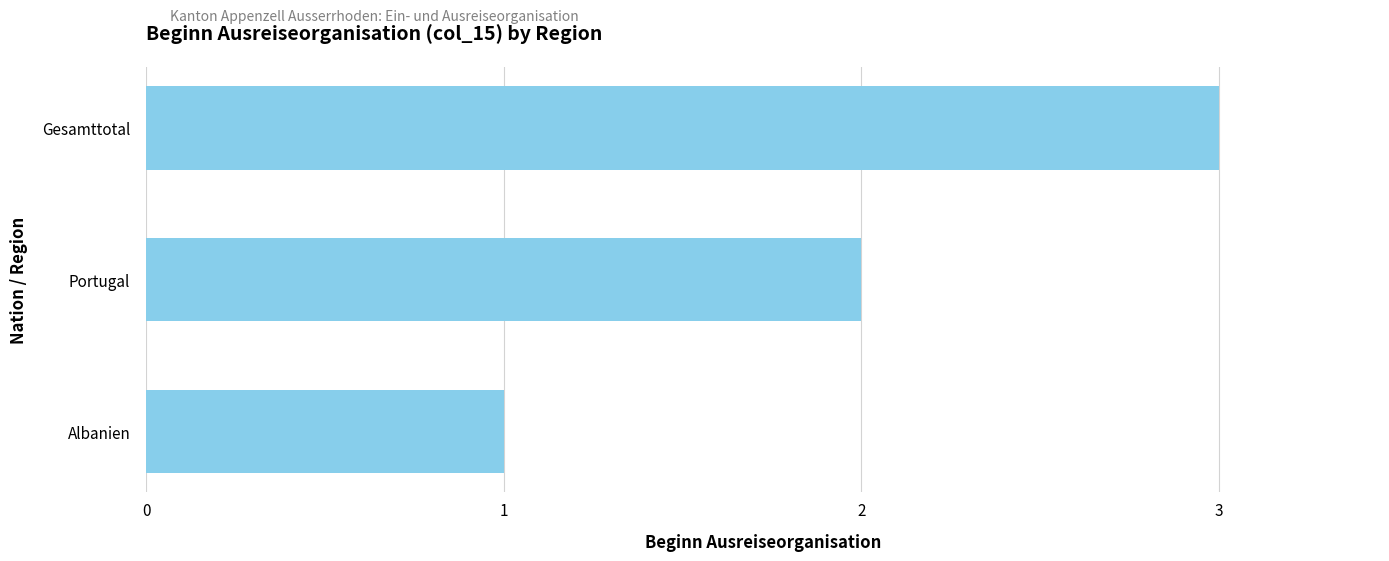

True or false: the data shows 1 at Albanien.

True